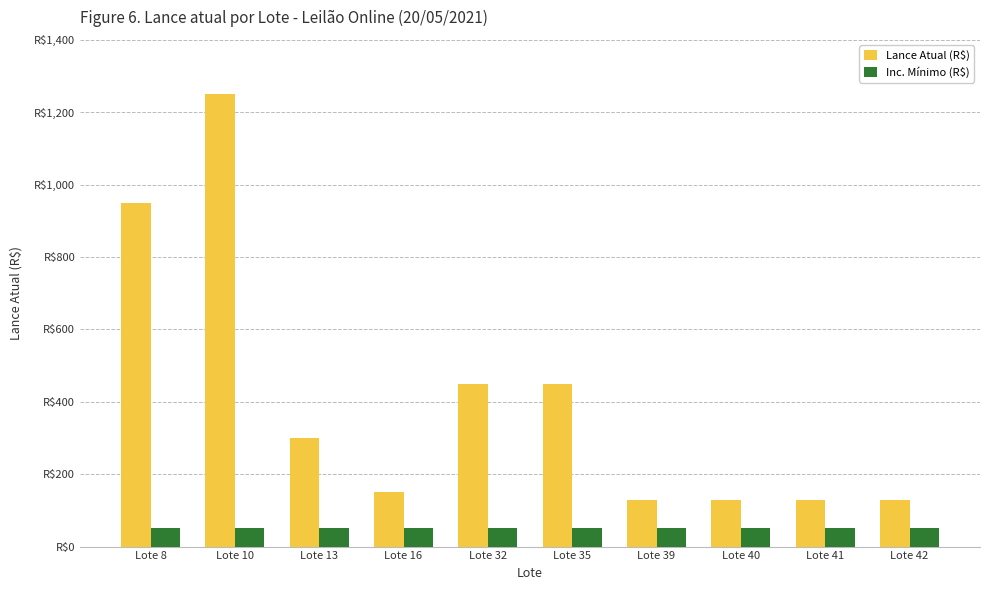

Are the bars horizontal?

No